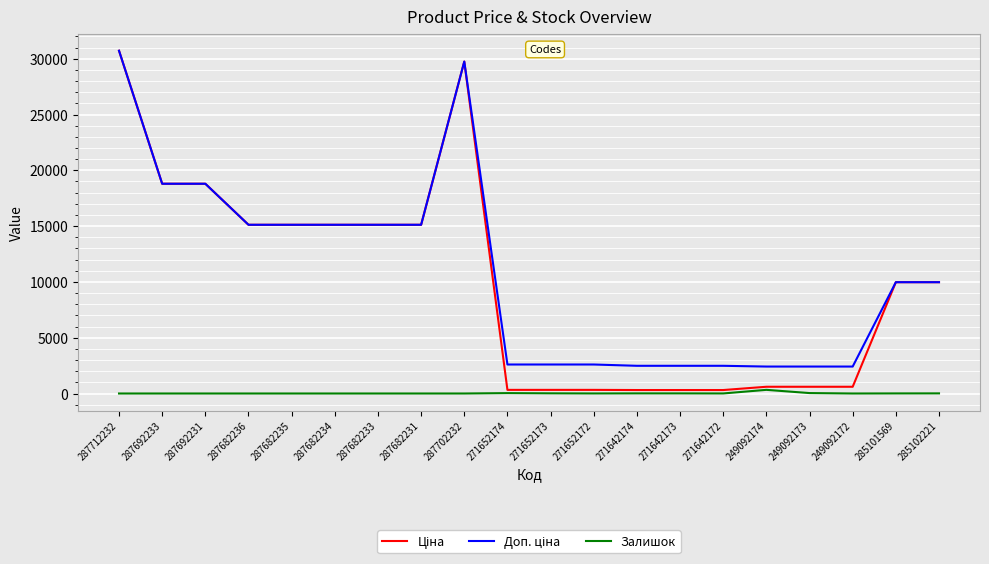

Which label corresponds to the largest value in the chart?

287712232